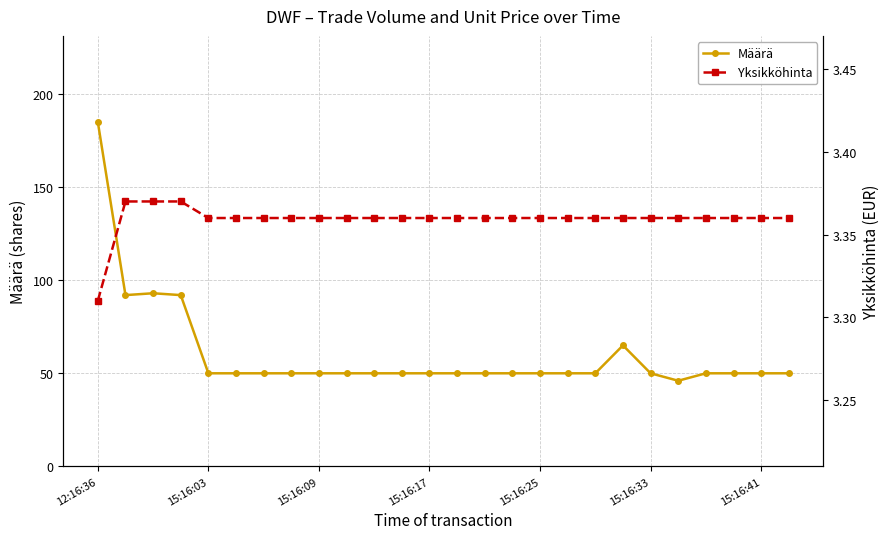

List the series in order of their overall mean, lowest first.

Yksikköhinta, Määrä